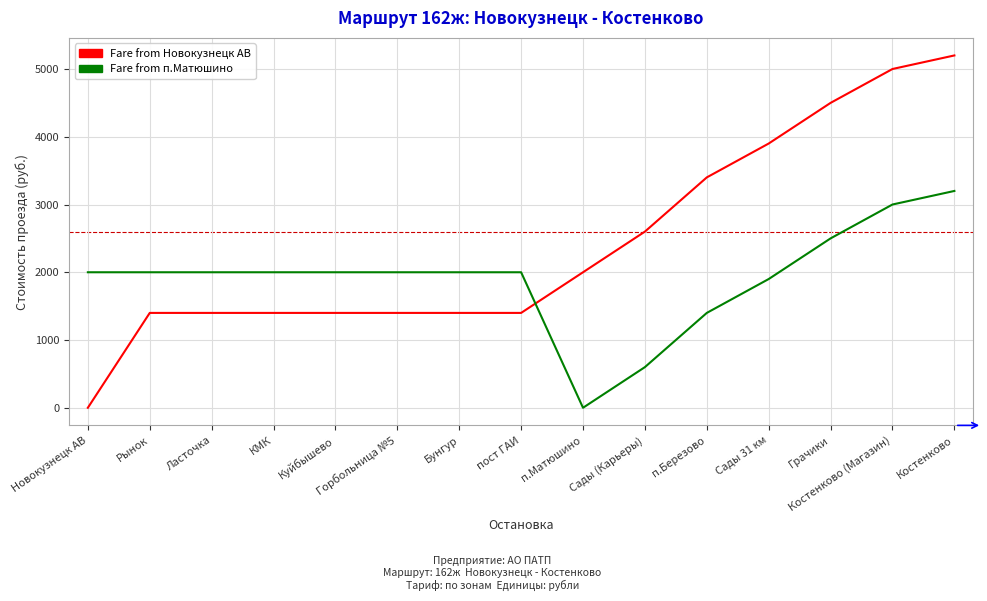

What is the greatest value displayed?

5200